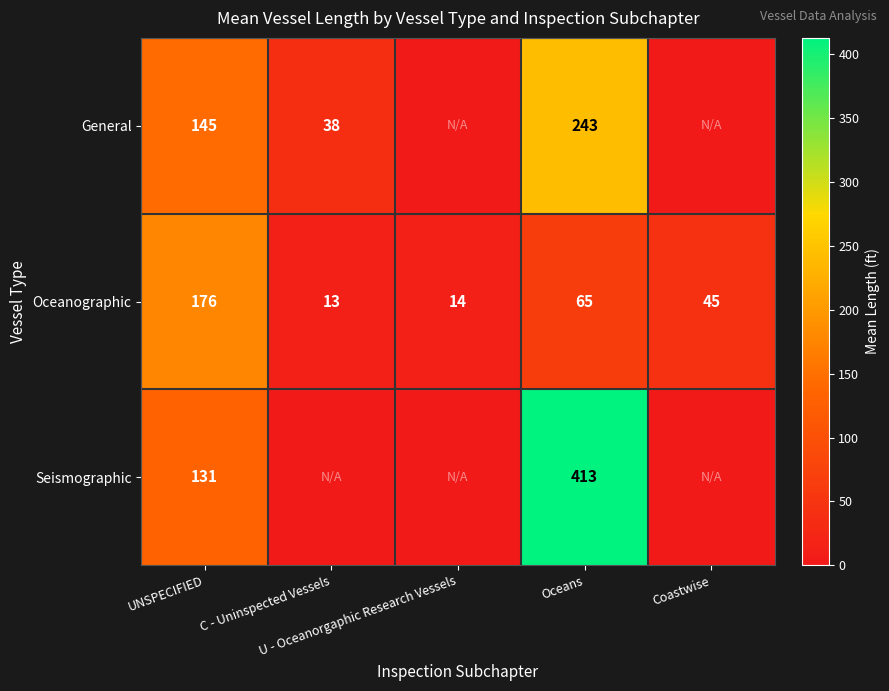

What is the average value of the Oceanographic series?

63